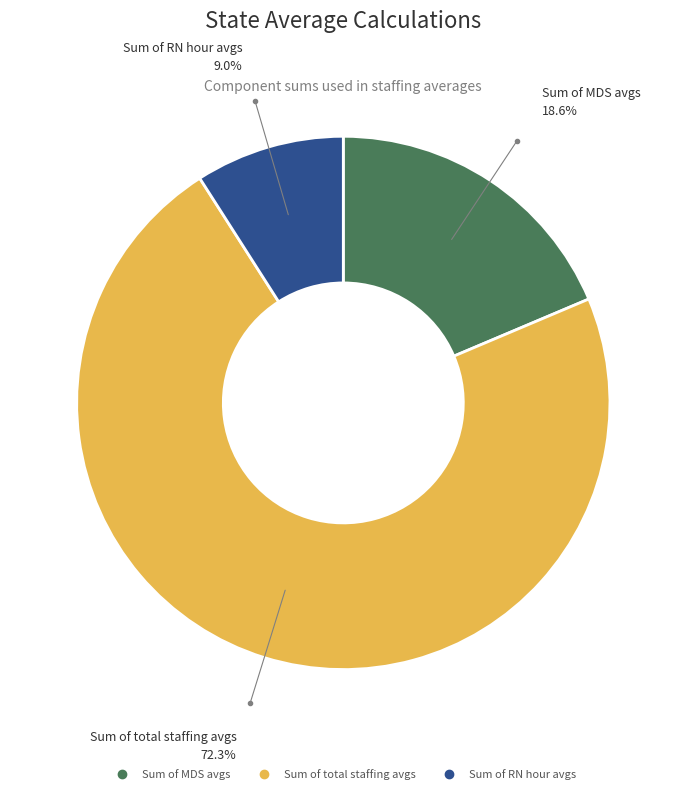

Rank the categories by value from highest to lowest.

Sum of total staffing avgs, Sum of MDS avgs, Sum of RN hour avgs